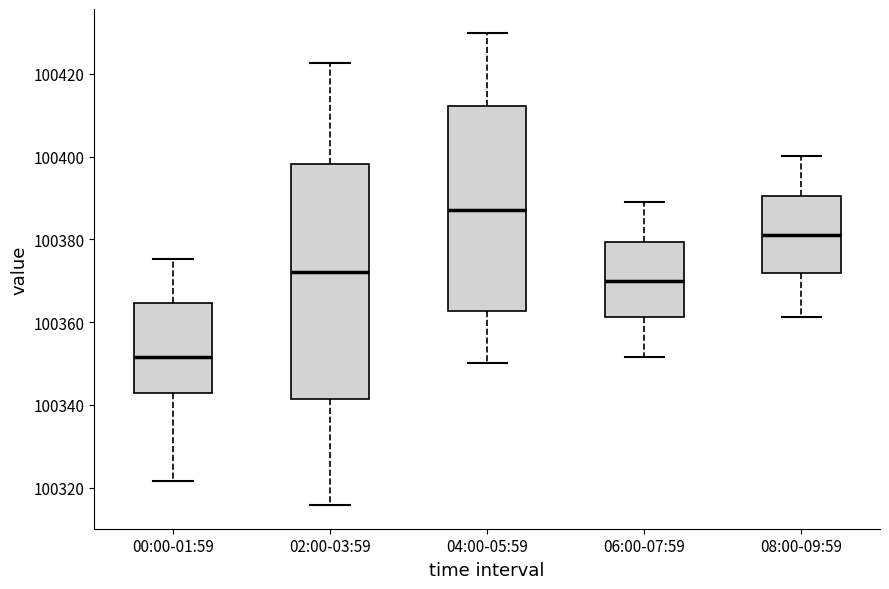

Where is the upper edge of the box for 04:00-05:59 on the y-axis? The values are not printed on the chart, so give them approximately, as read against the axis.

100412